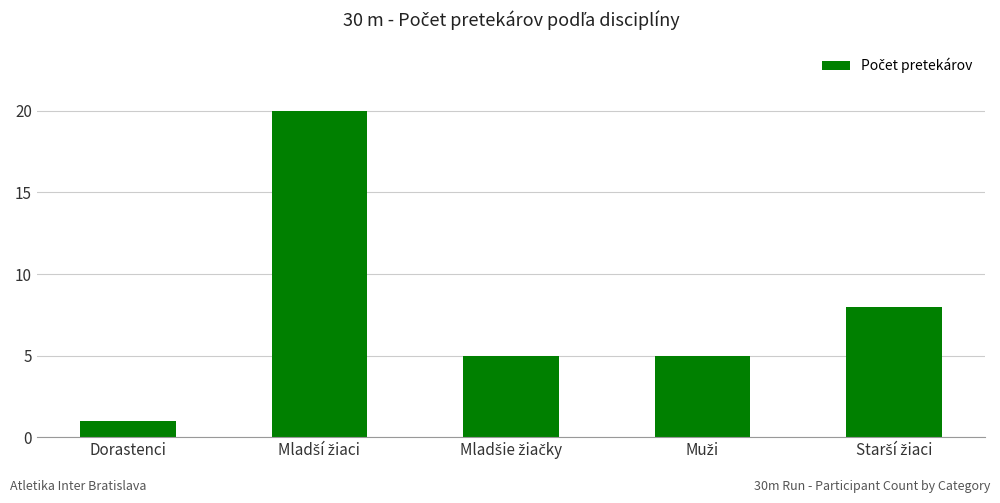

What is the label of the 1st bar from the left?

Dorastenci